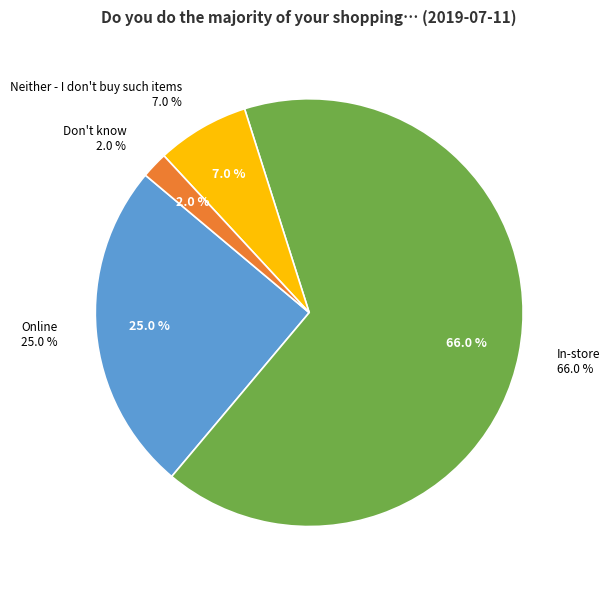

Is there any slice that represents more than half of the pie?

Yes